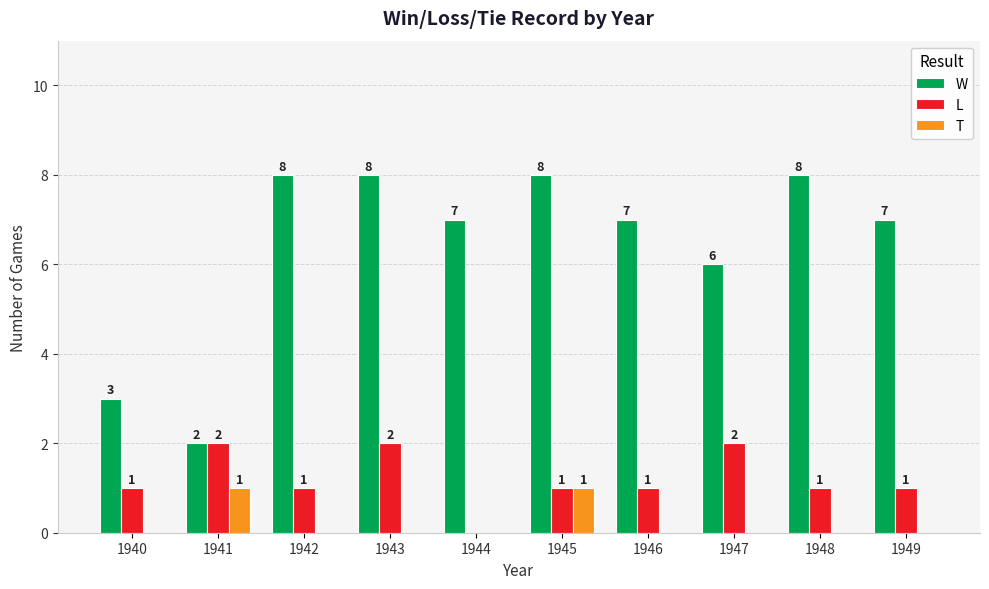

Which series changed the most between 1946 and 1948?

W